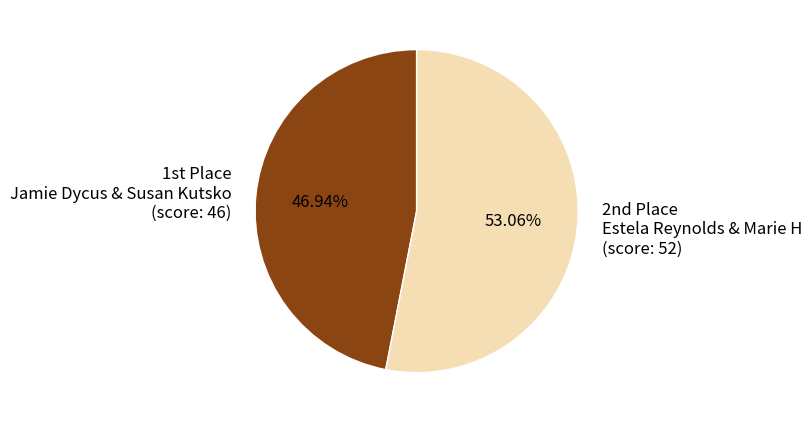

Rank the categories by value from highest to lowest.

2nd Place, 1st Place